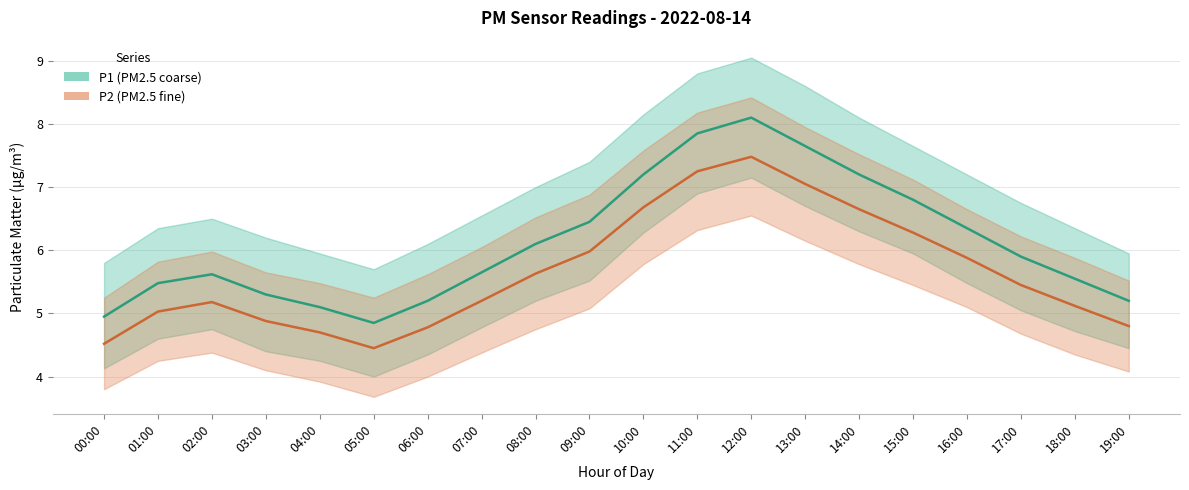

What is the difference between the P2 (PM2.5 fine) values at 16:00 and 10:00?

0.8